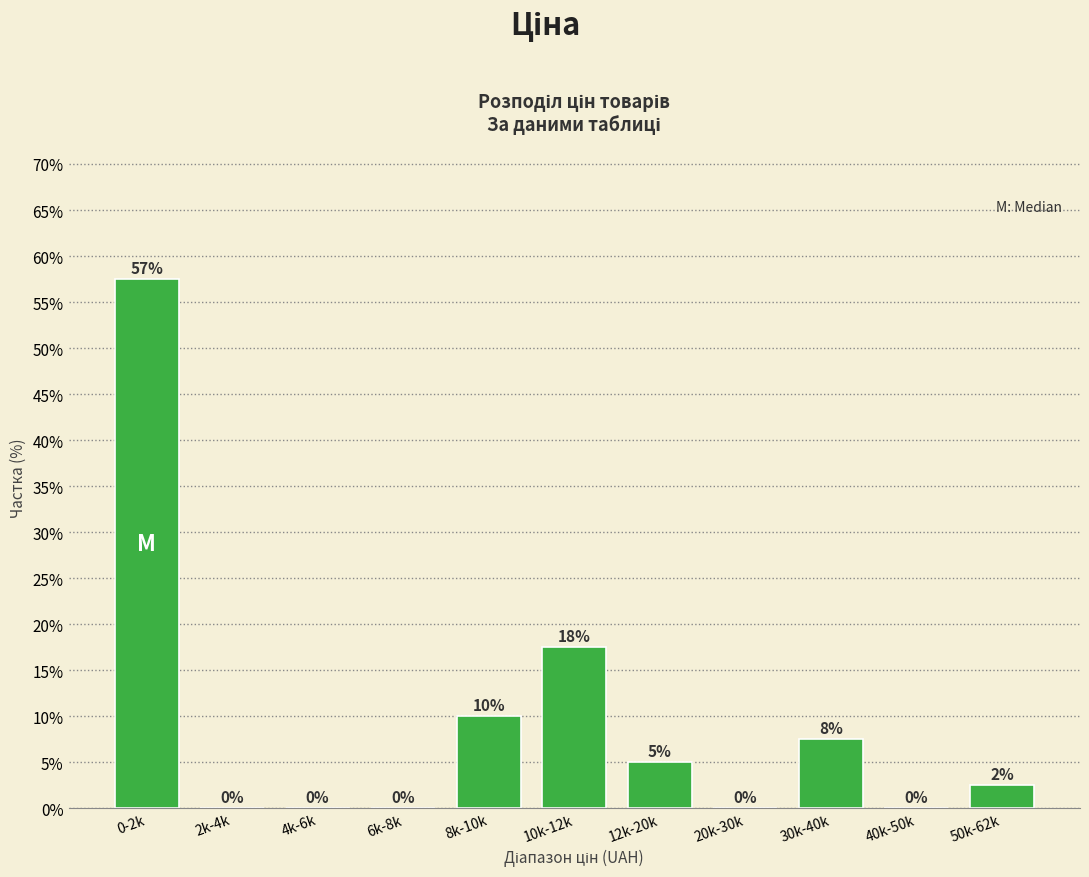

At which label does the data first exceed 2?

0-2k